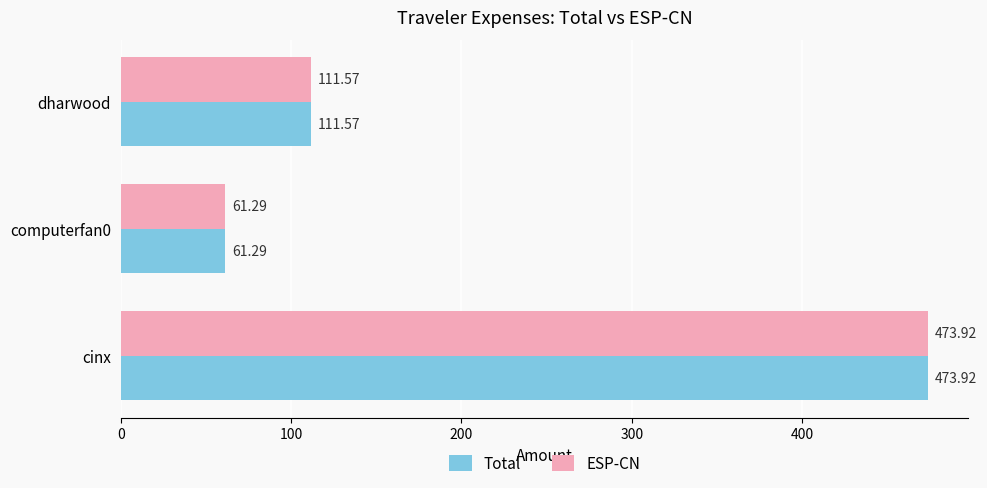

What is the sum of the Total values at dharwood and cinx?

585.5